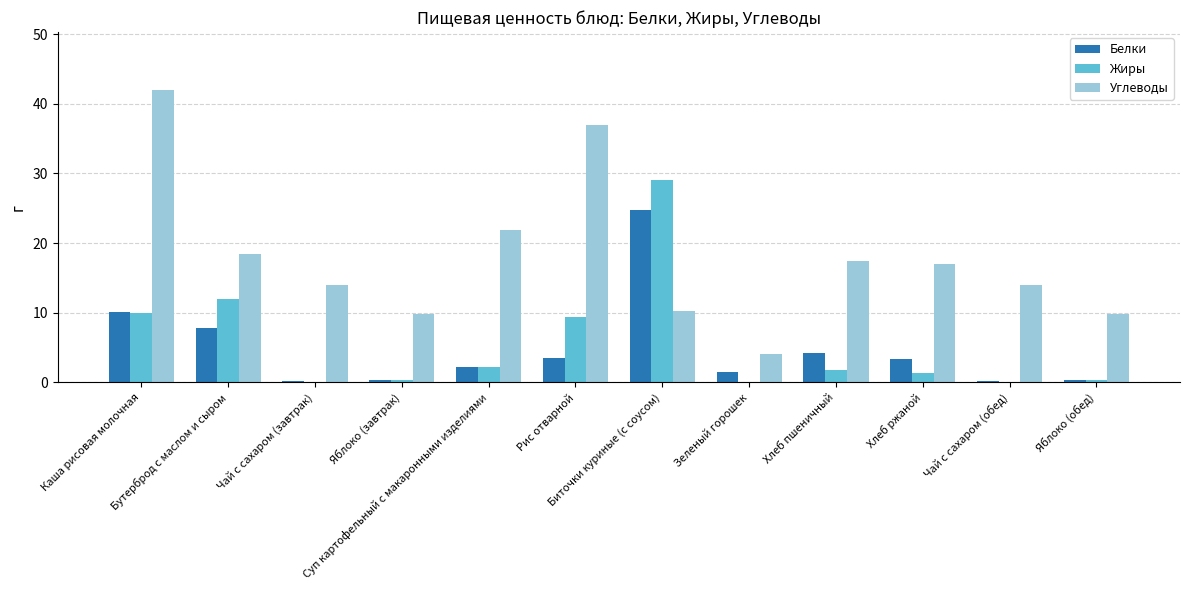

At which label does Жиры reach its peak?

Биточки куриные (с соусом)